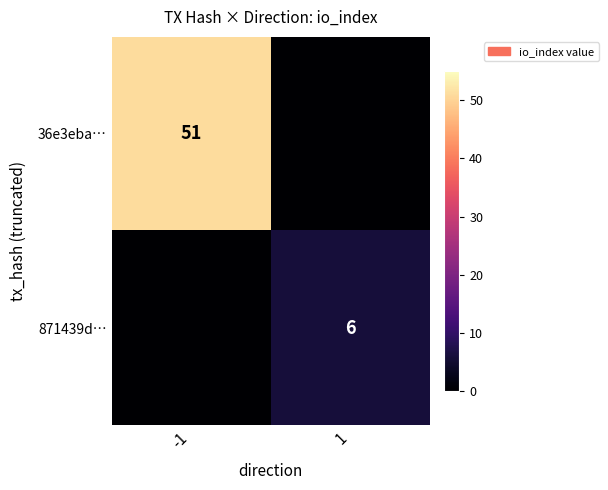

The value of 871439d… at 1 is 10. True or false?

False